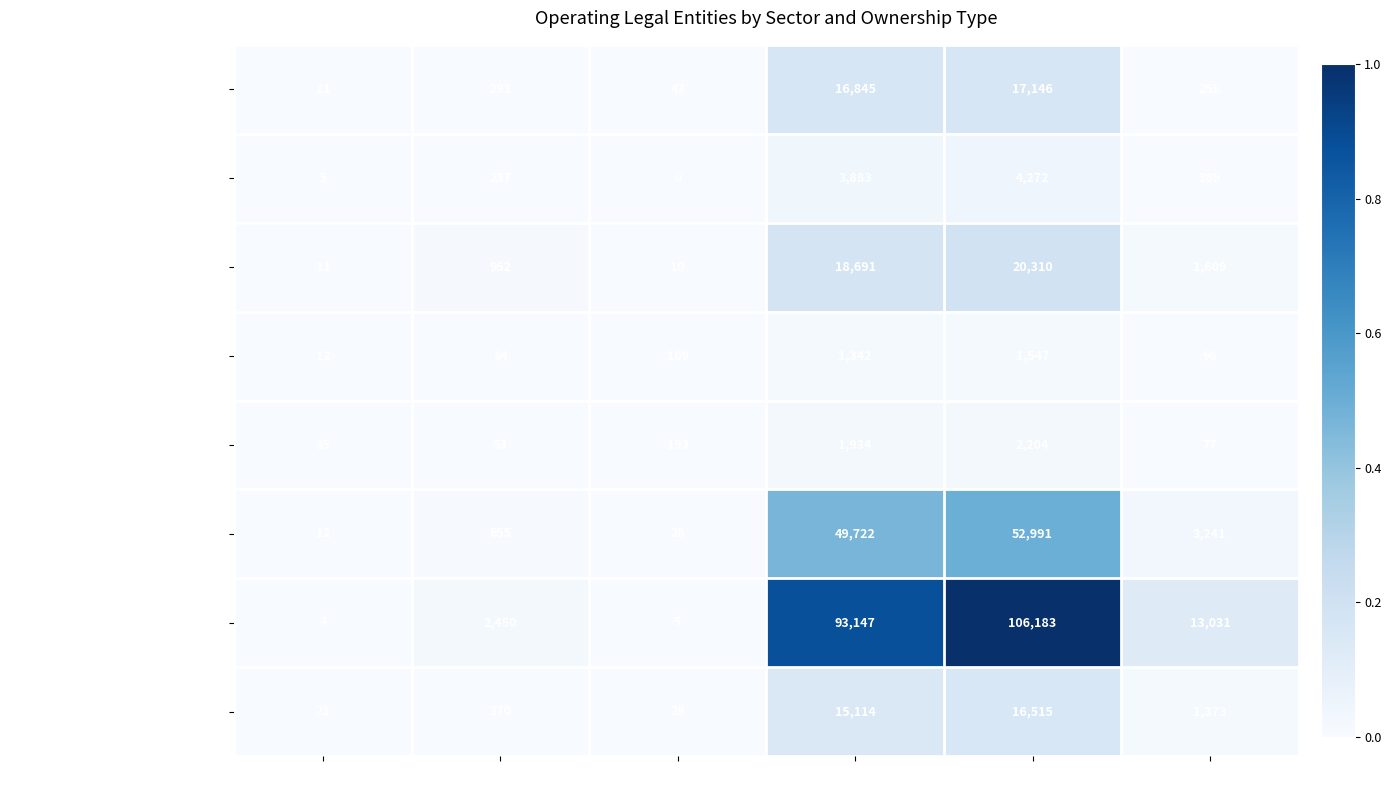

True or false: Construction has a value of 49722 at private.

True